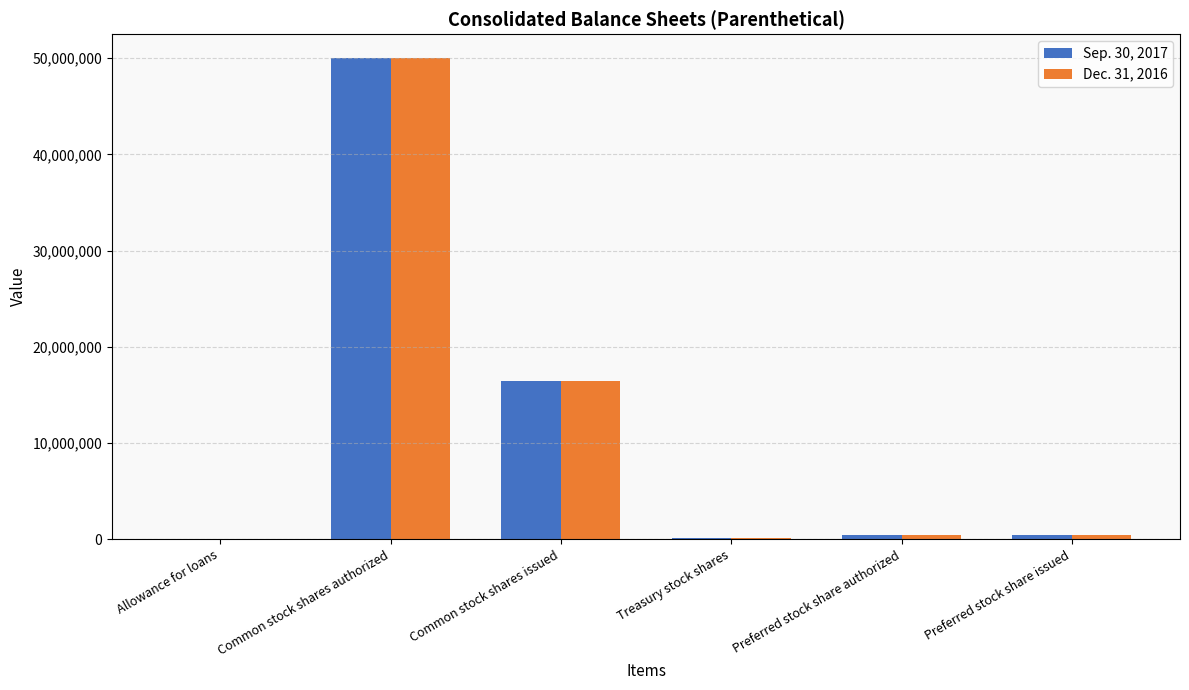

Which label corresponds to the largest value in the chart?

Common stock shares authorized